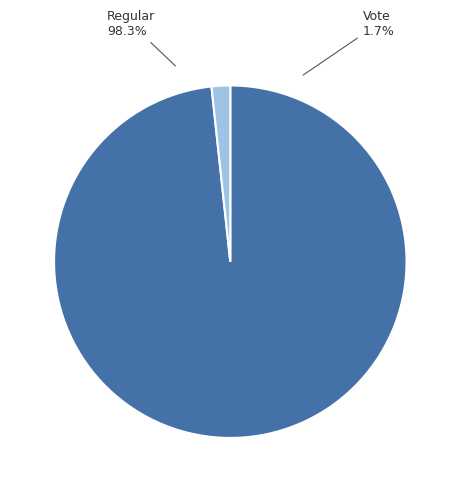

What percentage is the Vote slice, to the nearest percent?

2%